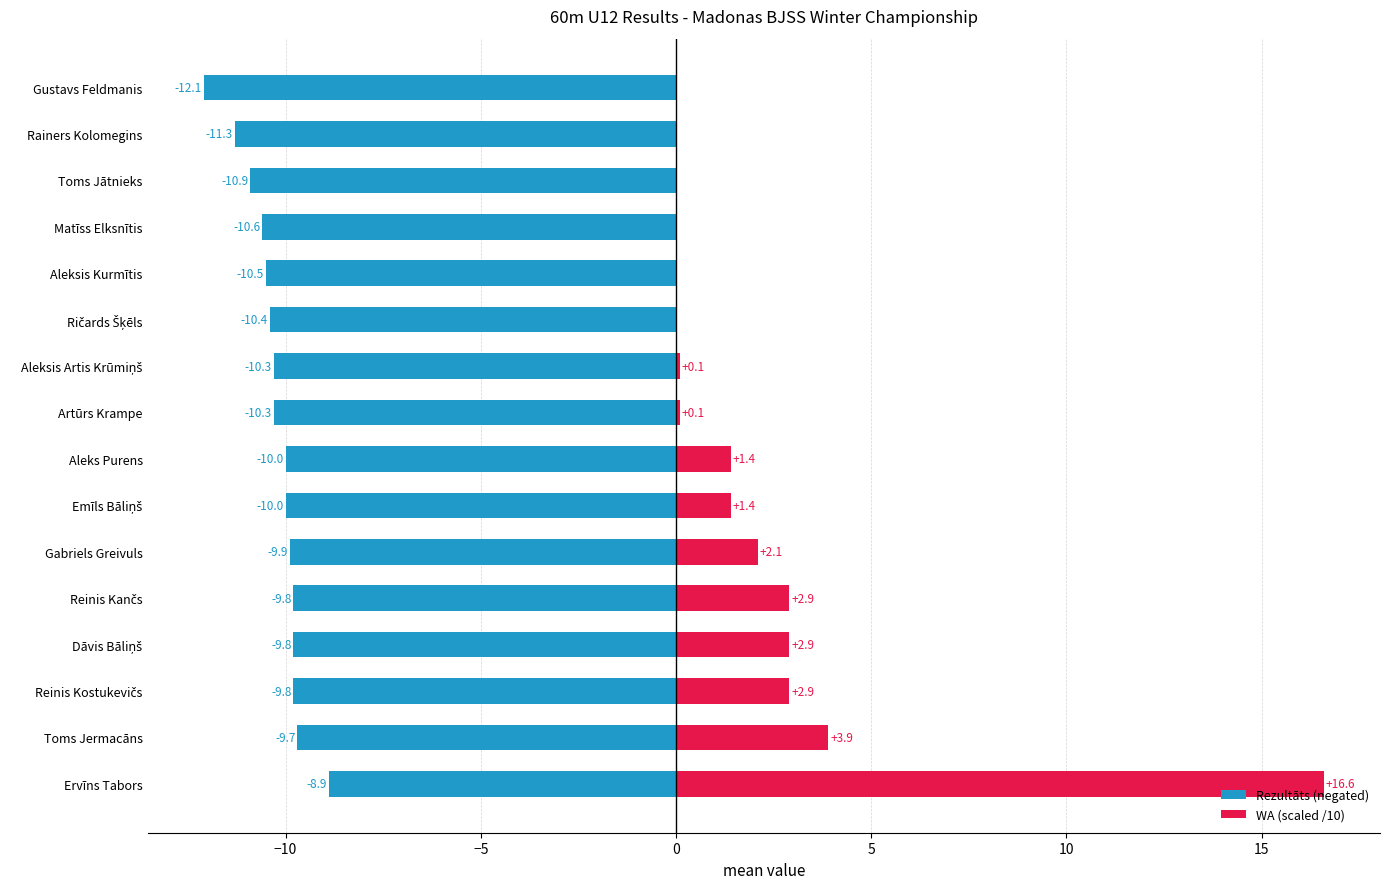

Is it true that WA (scaled /10) equals 0.1 at Aleksis Artis Krūmiņš?

False